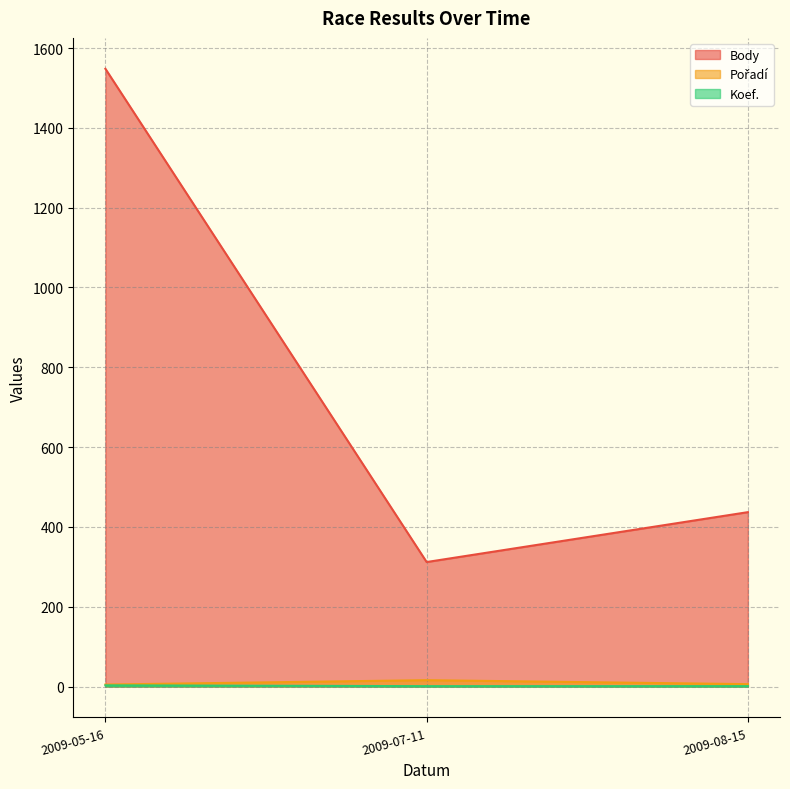

What is the difference between the maximum and minimum values in the Pořadí series?

11